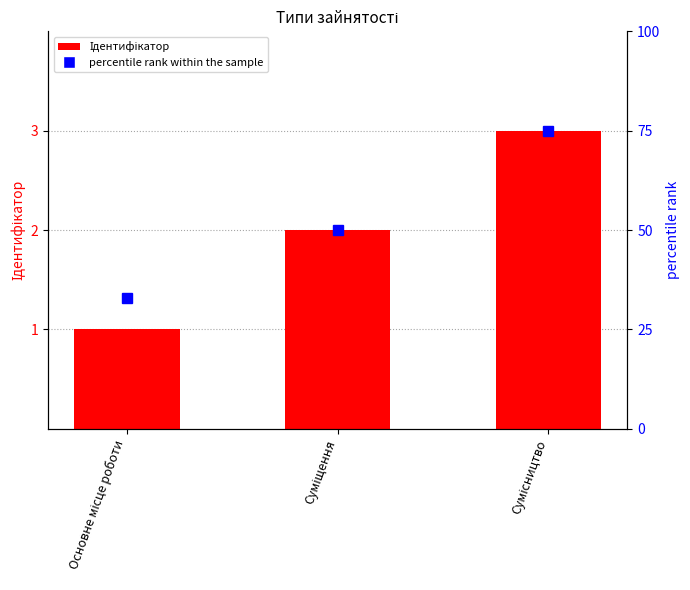

What are all the series names shown in the legend?

Ідентифікатор, percentile rank within the sample